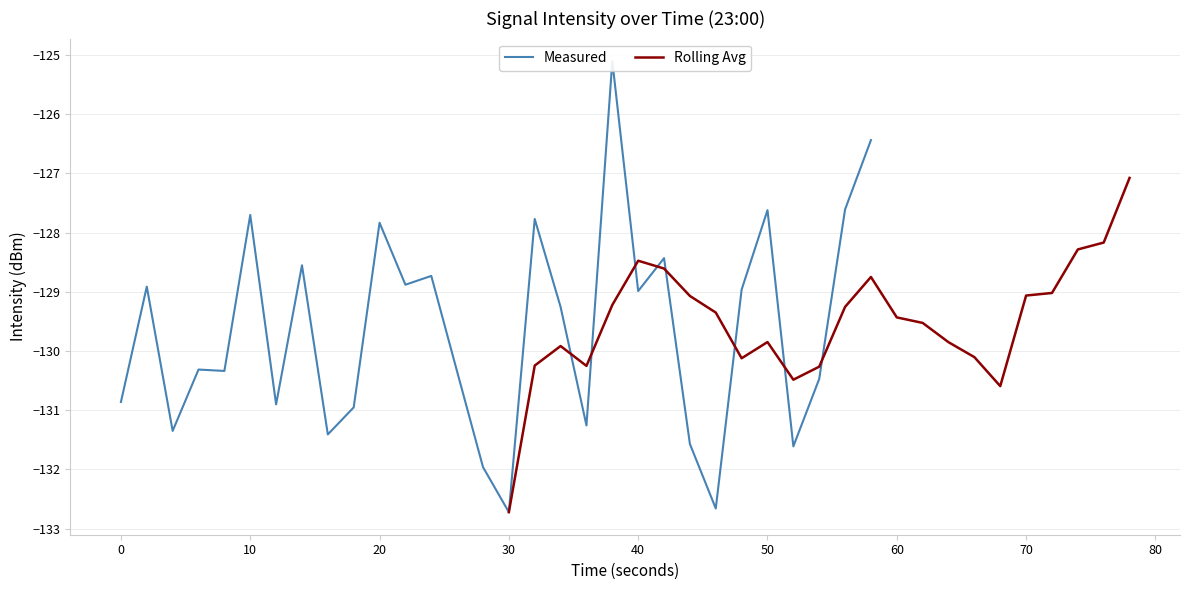

What is the highest value of the Rolling Avg series?

-127.1